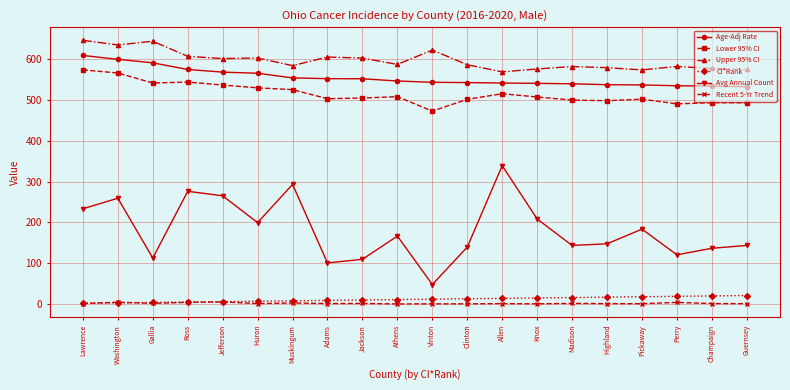

What is the average value of the Upper 95% CI series?

597.5